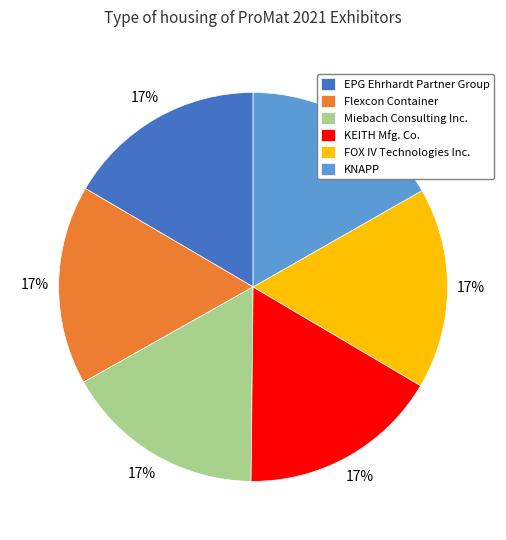

To the nearest percent, what is the combined percentage of Flexcon Container and EPG Ehrhardt Partner Group?

33%